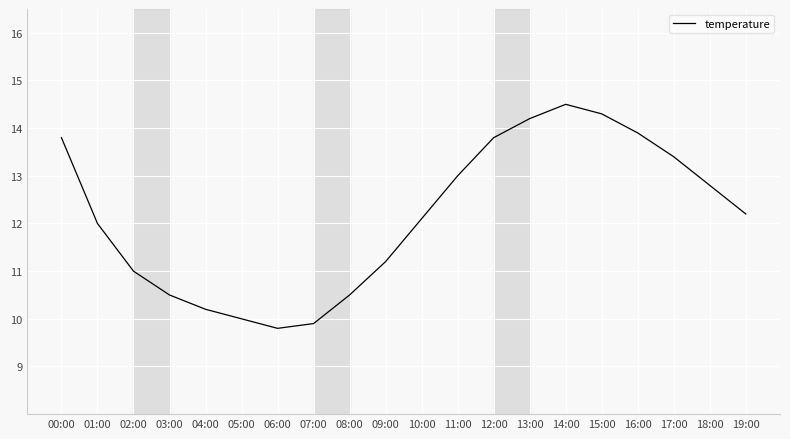

Read the value at 05:00.

10.0